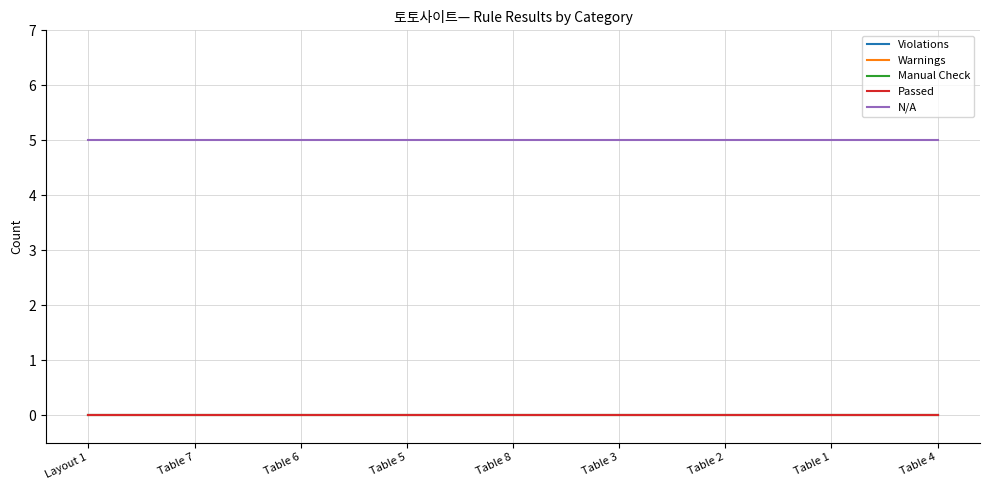

Where is Passed nearest to the value 0?

Layout 1